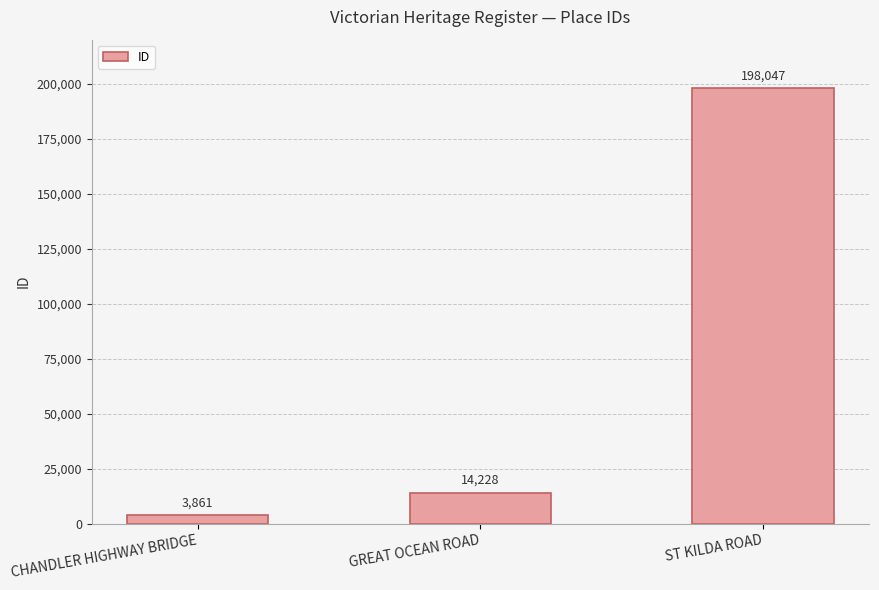

Is it true that the value at CHANDLER HIGHWAY BRIDGE is 3861?

True